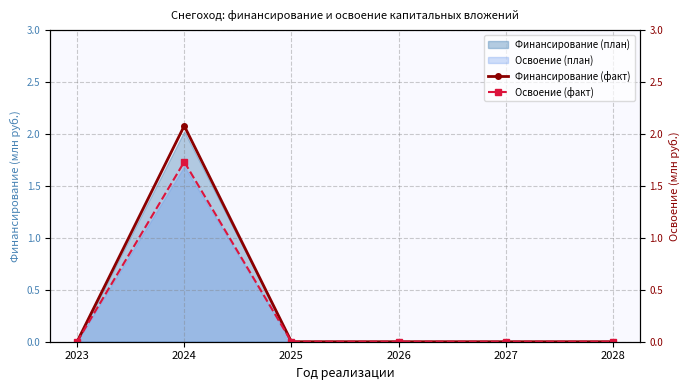

How many data points in Финансирование (факт) are above 0?

1